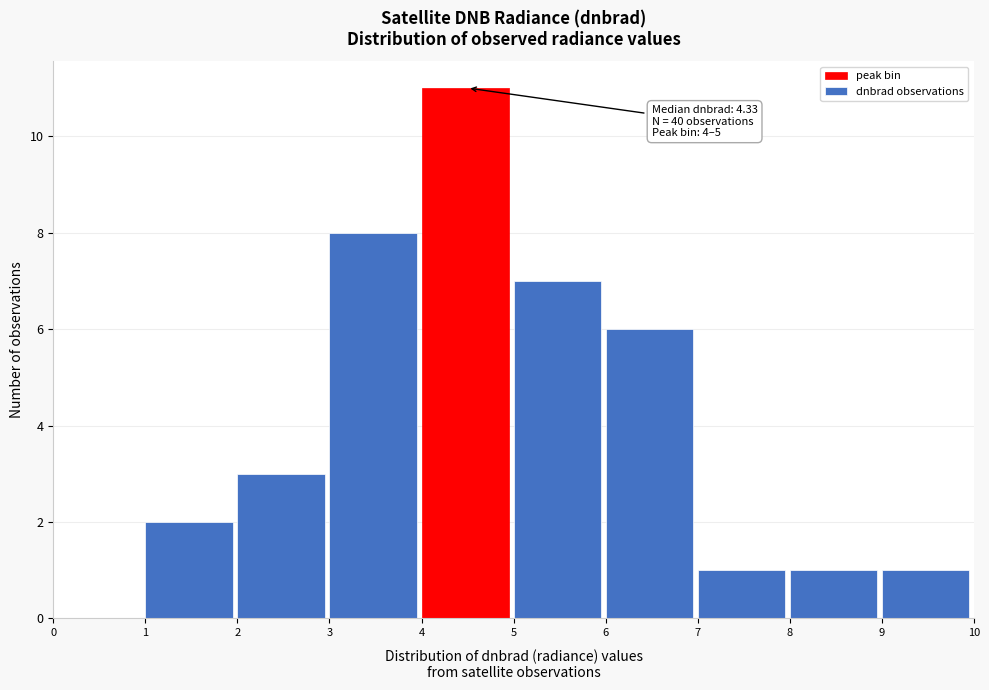

Which range on the x-axis has the tallest bar?

4 to 5